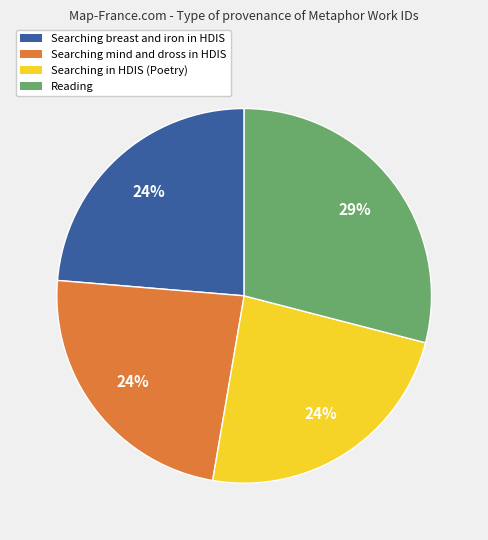

To the nearest percent, what is the difference between the largest and smallest slice percentages?

5%